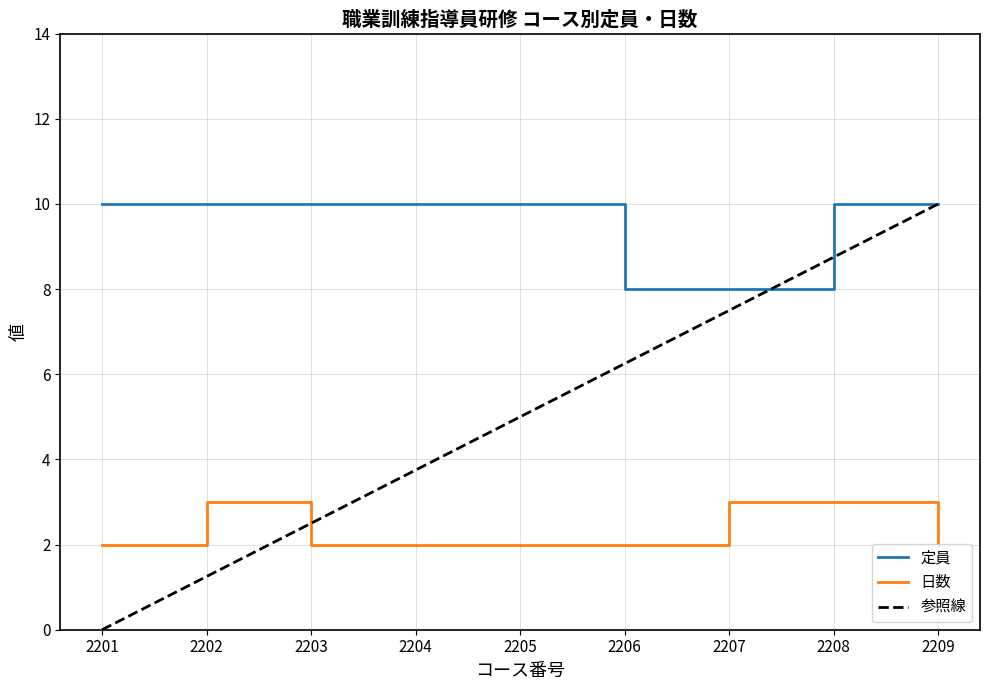

Is it true that 定員 equals 3.9 at 2202?

False